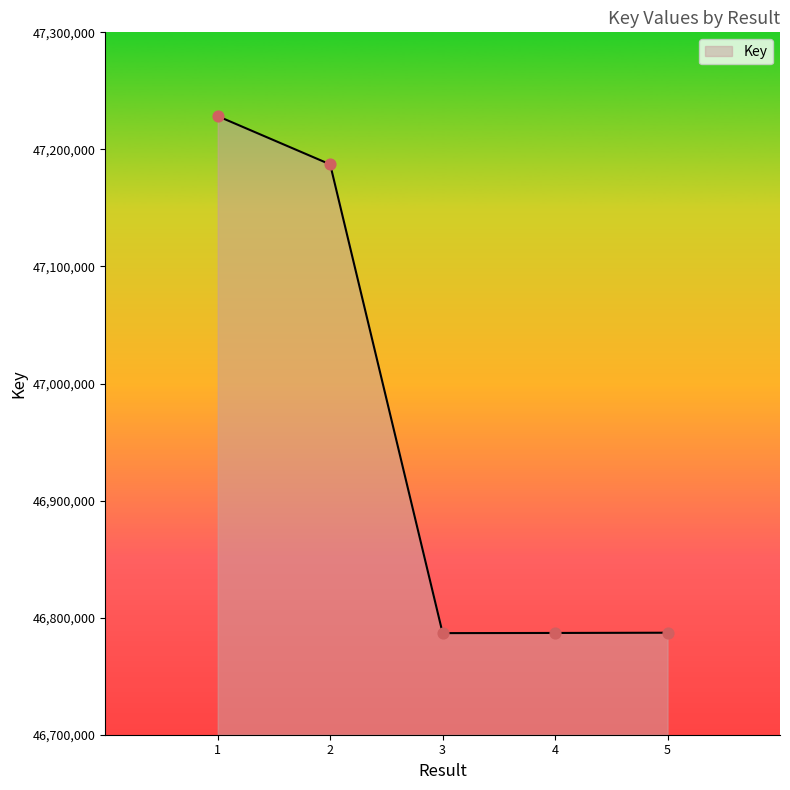

What is the change in value from 2 to 5?

-400053